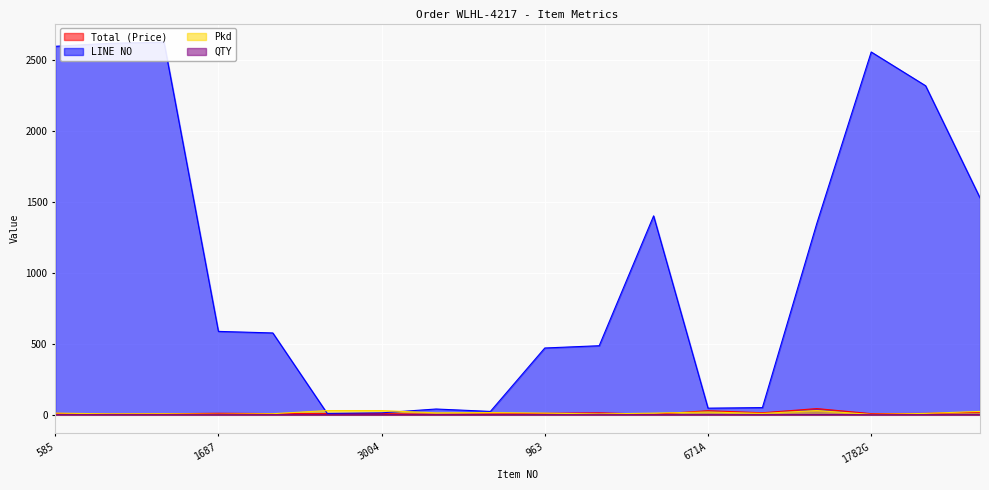

True or false: Pkd has a value of 20.7 at 3004.

False